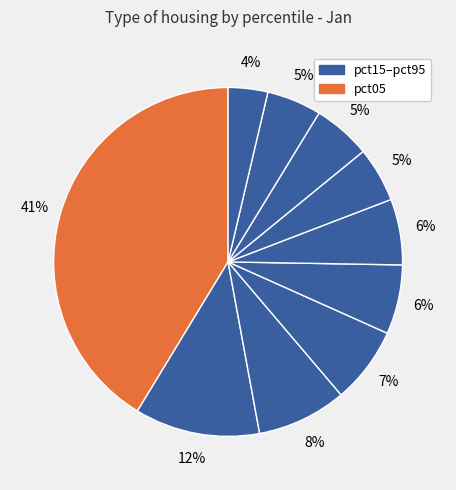

Count the number of slices in the pie.

10